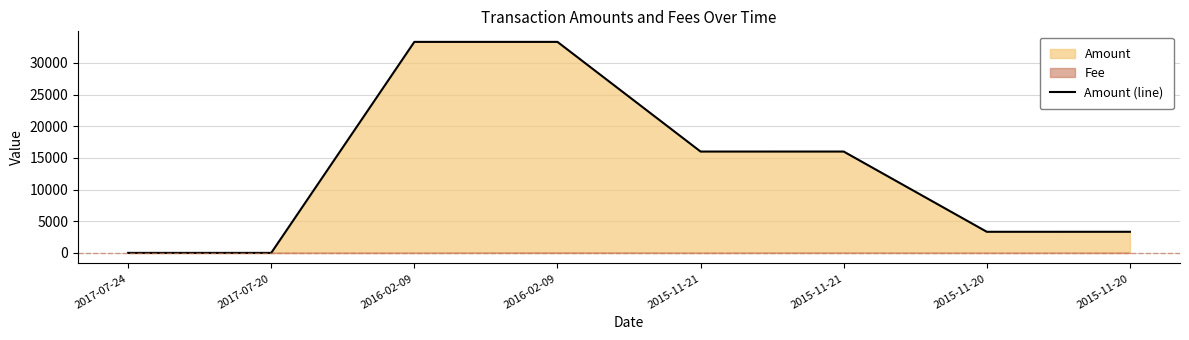

Count the number of categories in the chart.

8